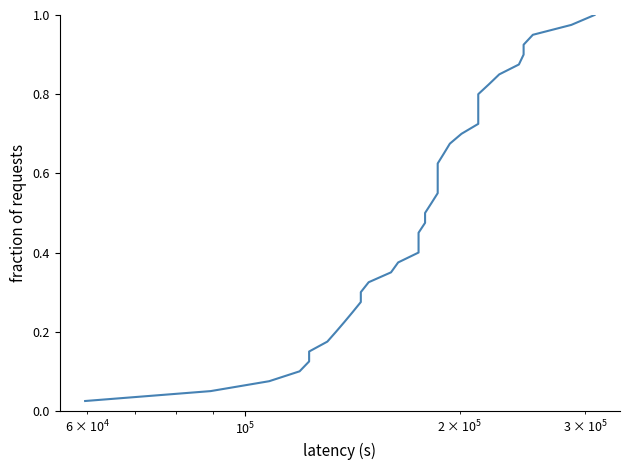

What is the difference between the maximum and minimum values?

1.0